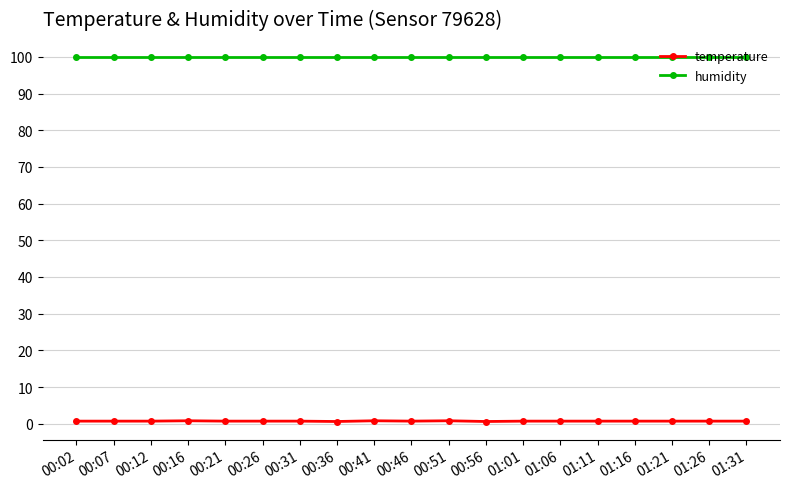

What is the label of the 1st point from the right?

01:31